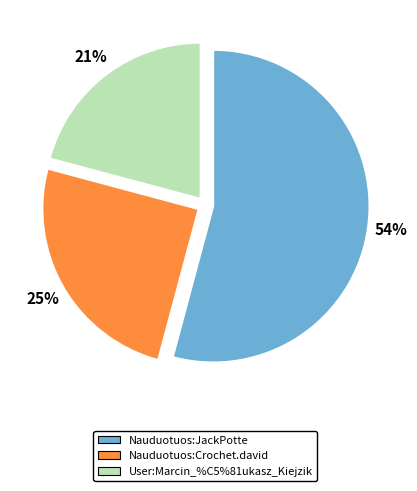

How many segments does this pie chart have?

3